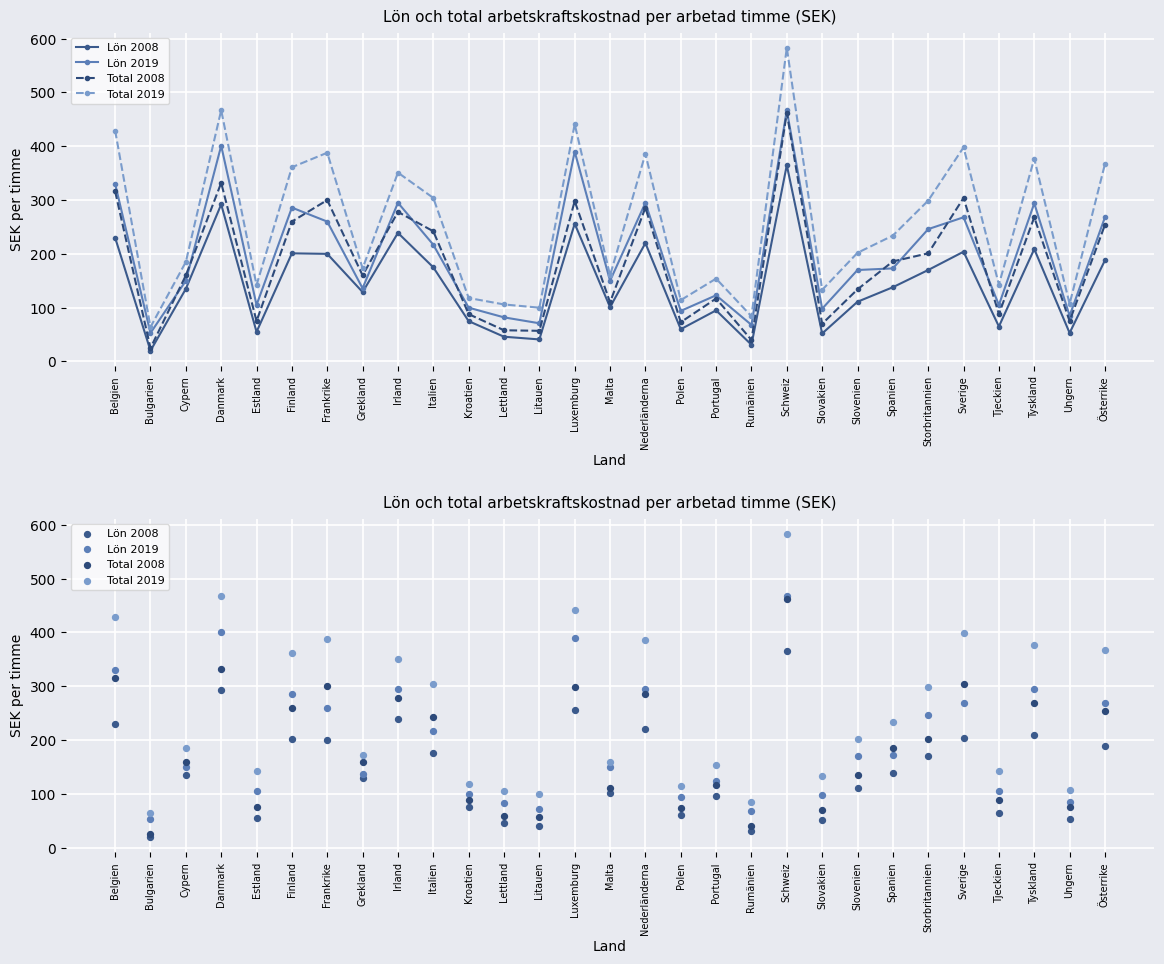

Which series contains the lowest Y value?

Lön 2008